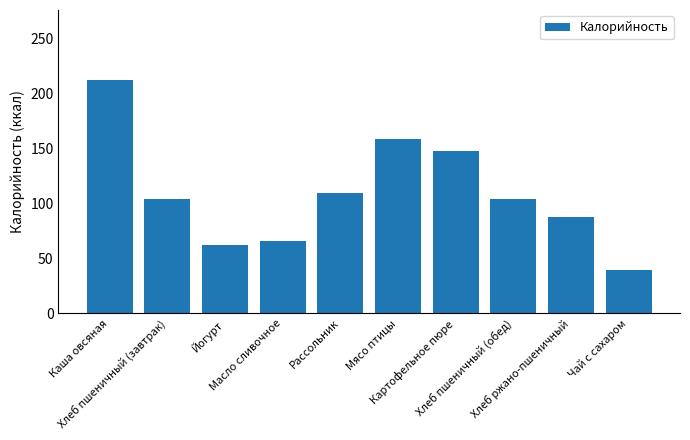

What is the difference between the maximum and minimum values?

172.3